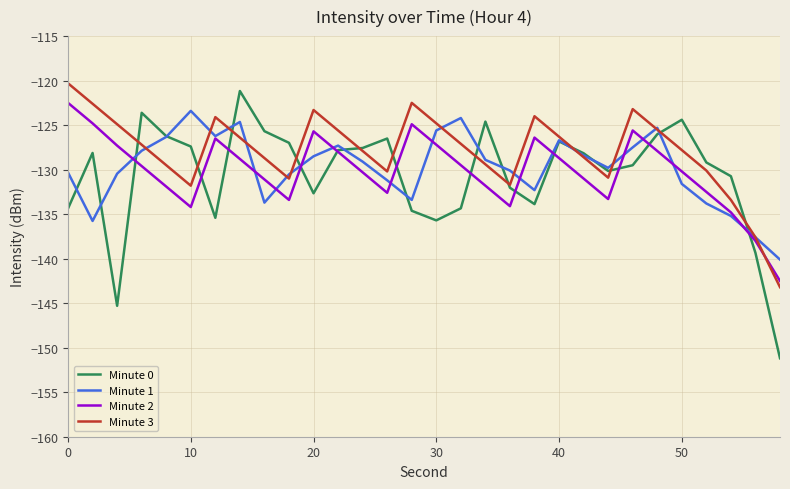

Which series has the widest spread of values?

Minute 0